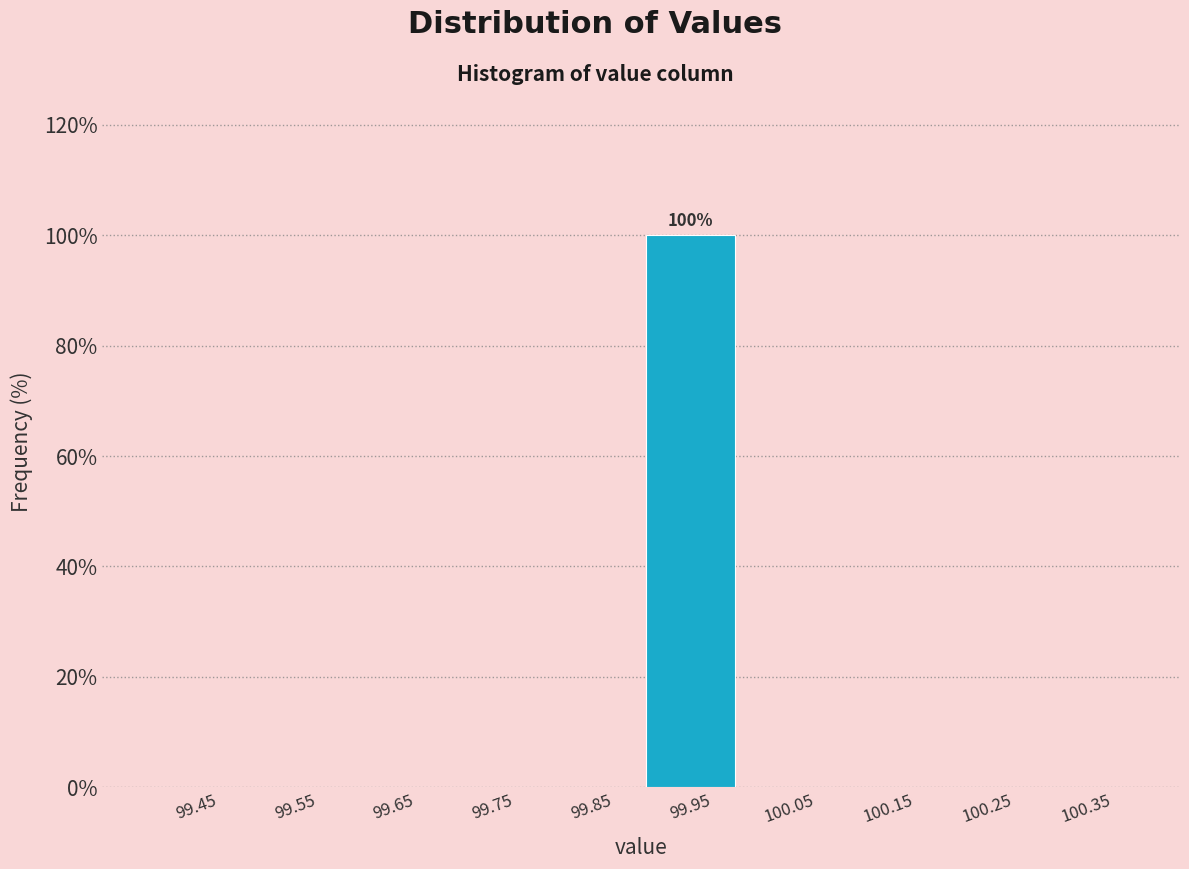

Over which range of the x-axis is the bar tallest?

99.9 to 100.0